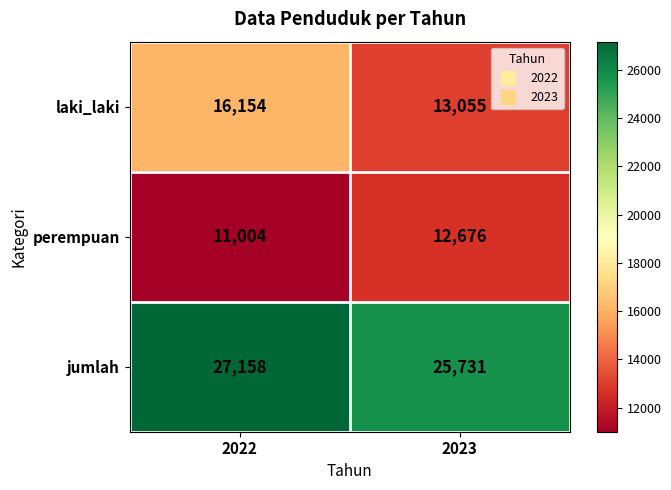

What is the maximum value shown in the chart?

27158